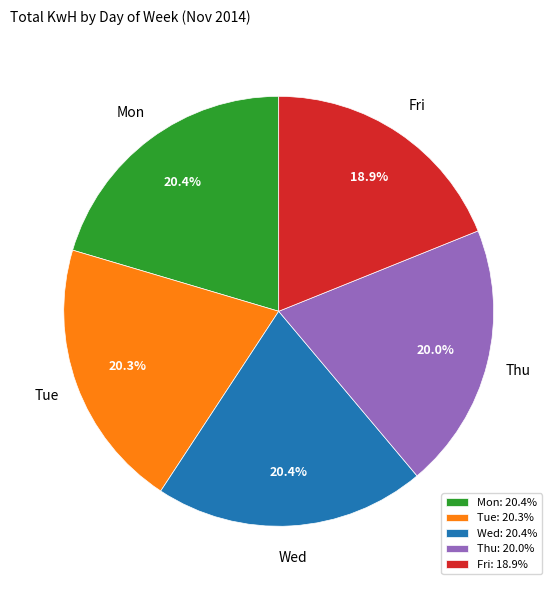

How many slices are in this pie chart?

5